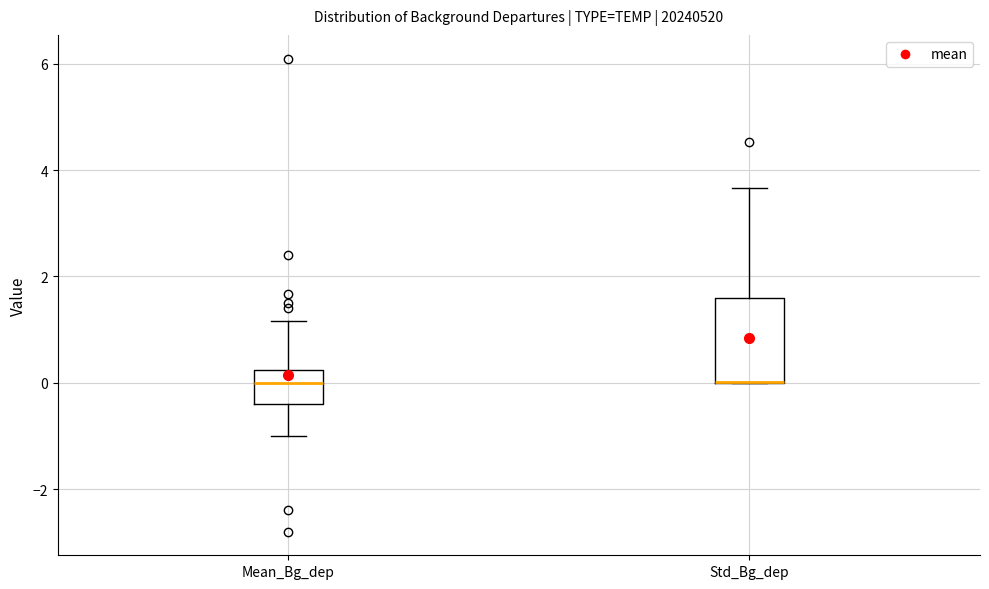

Comparing the boxes themselves (not the whiskers), which one is the tallest?

Std_Bg_dep